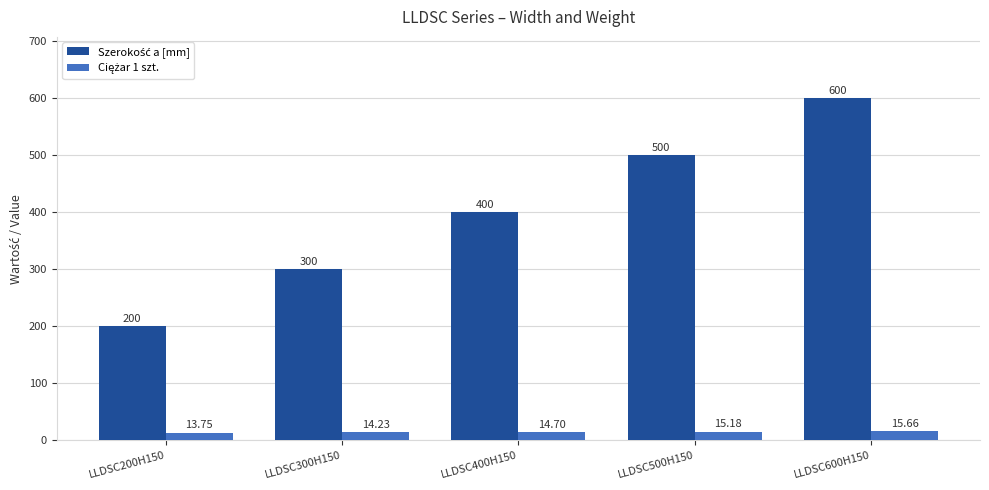

How many bars are there in total?

10